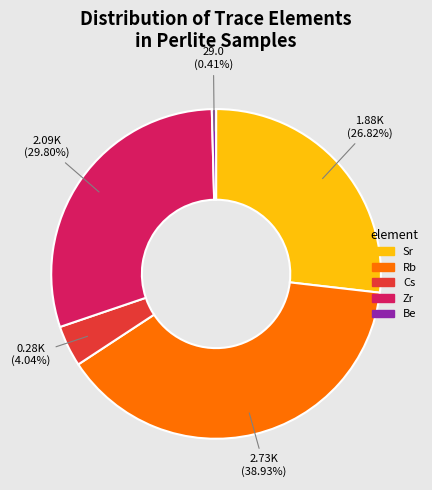

Does any single category account for the majority?

No